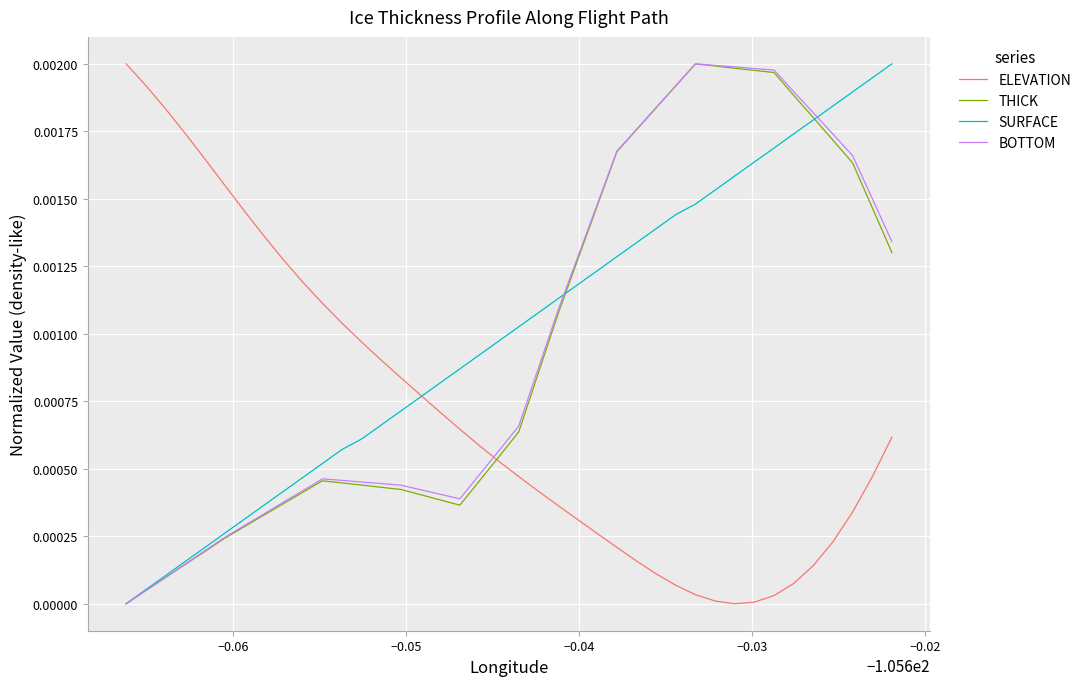

True or false: THICK has more than 0 points higher than both neighbors.

True